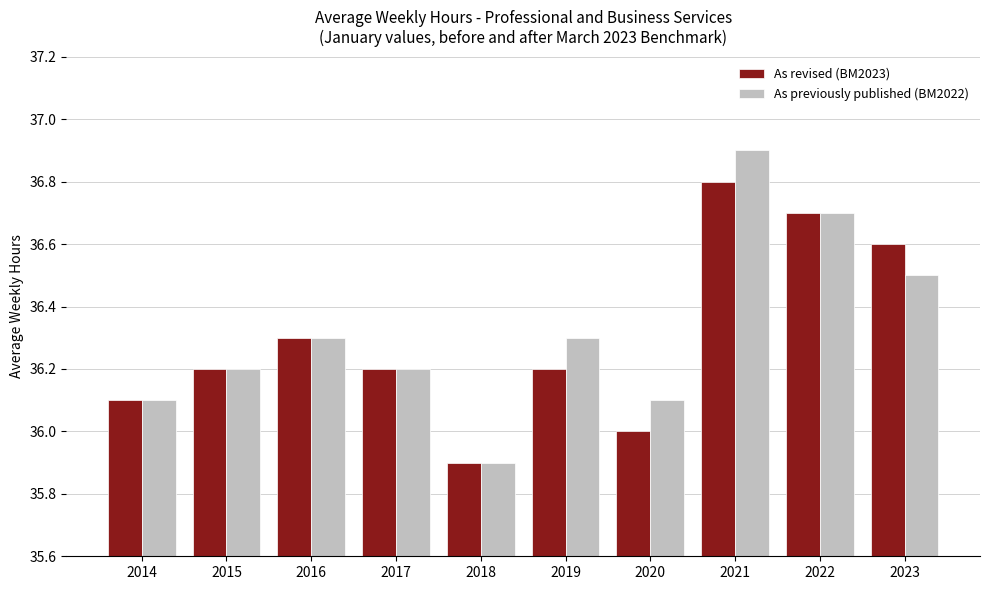

Where does the As revised (BM2023) series first go above 36?

2014